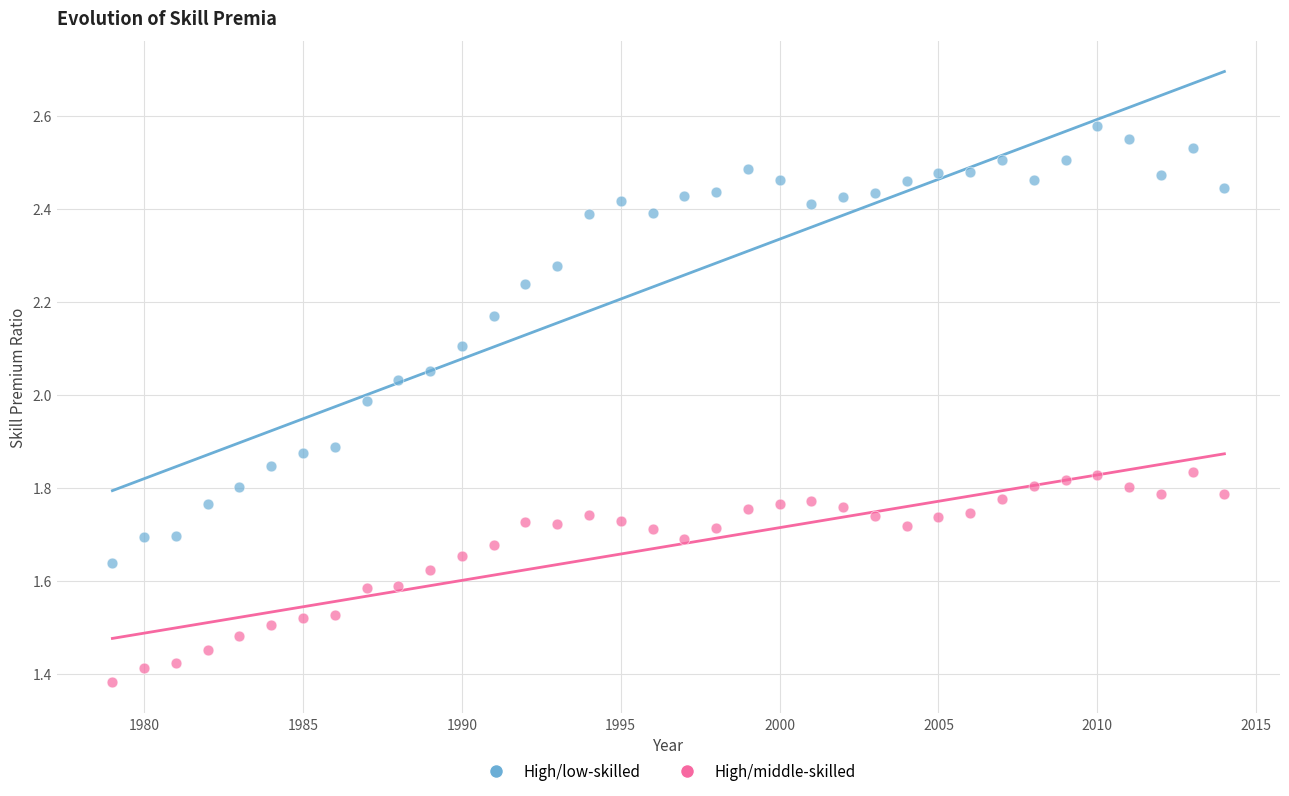

Which series has the widest spread of Y values?

High/low-skilled